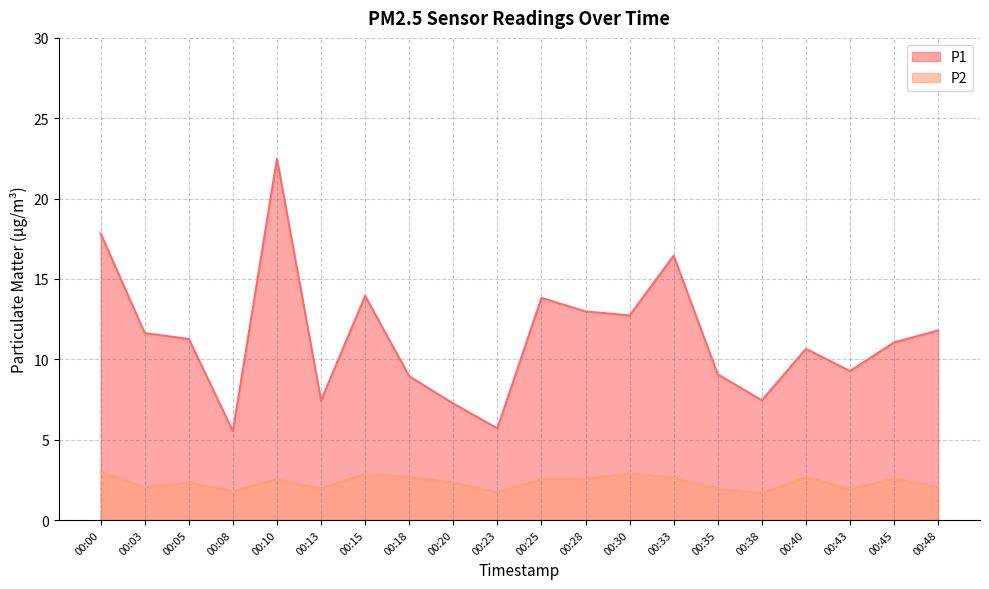

What is the difference between the P1 values at 00:35 and 00:45?

2.0